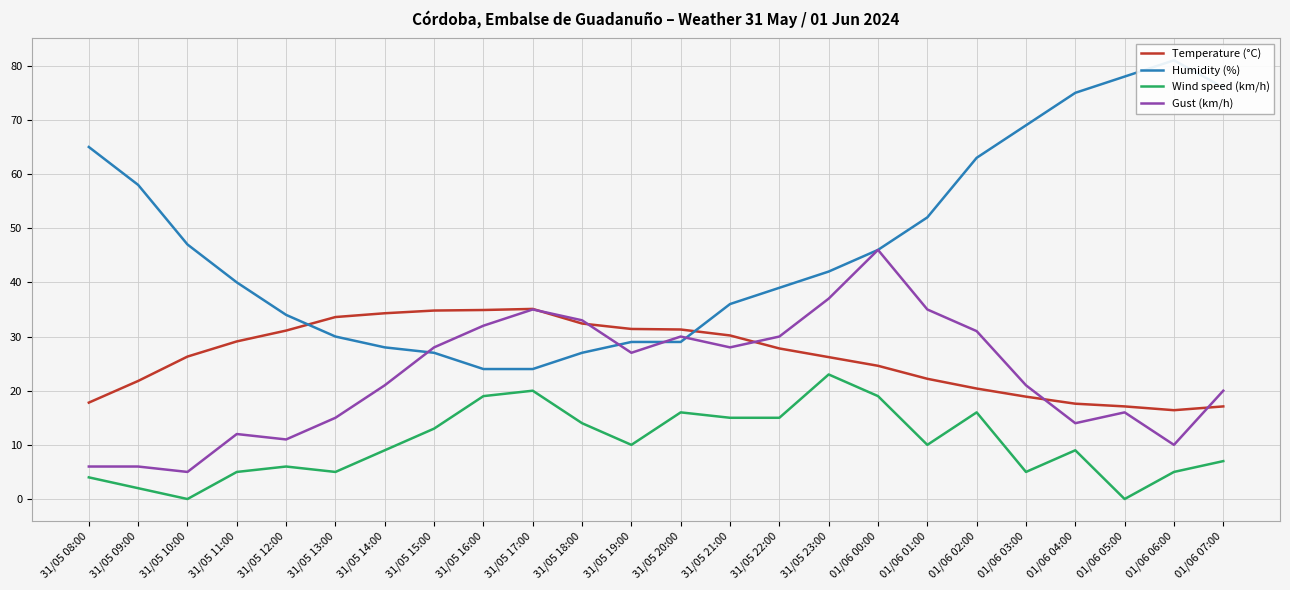

Reading left to right, extract all data points from this chart.

Temperature (°C): 17.8	21.8	26.3	29.1	31.1	33.6	34.3	34.8	34.9	35.1	32.4	31.4	31.3	30.2	27.8	26.2	24.6	22.2	20.4	18.9	17.6	17.1	16.4	17.1
Humidity (%): 65.0	58.0	47.0	40.0	34.0	30.0	28.0	27.0	24.0	24.0	27.0	29.0	29.0	36.0	39.0	42.0	46.0	52.0	63.0	69.0	75.0	78.0	81.0	76.0
Wind speed (km/h): 4.0	2.0	0.0	5.0	6.0	5.0	9.0	13.0	19.0	20.0	14.0	10.0	16.0	15.0	15.0	23.0	19.0	10.0	16.0	5.0	9.0	0.0	5.0	7.0
Gust (km/h): 6.0	6.0	5.0	12.0	11.0	15.0	21.0	28.0	32.0	35.0	33.0	27.0	30.0	28.0	30.0	37.0	46.0	35.0	31.0	21.0	14.0	16.0	10.0	20.0